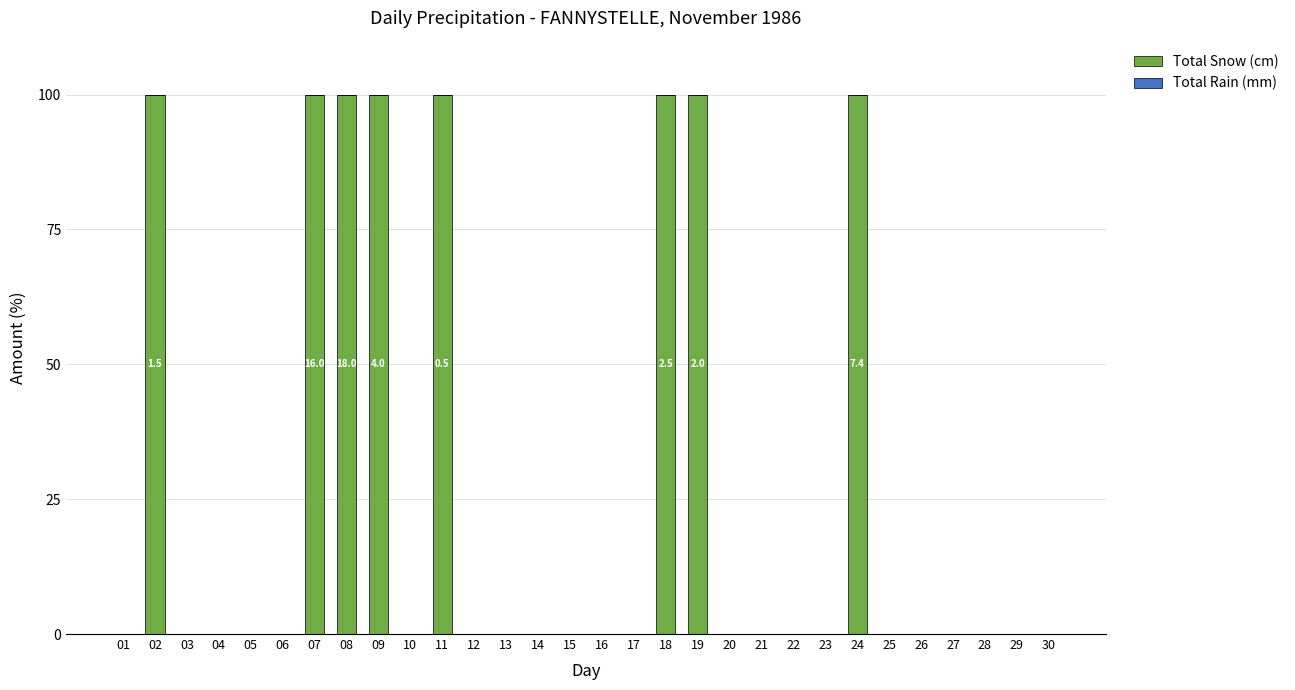

What is the greatest value displayed?

100